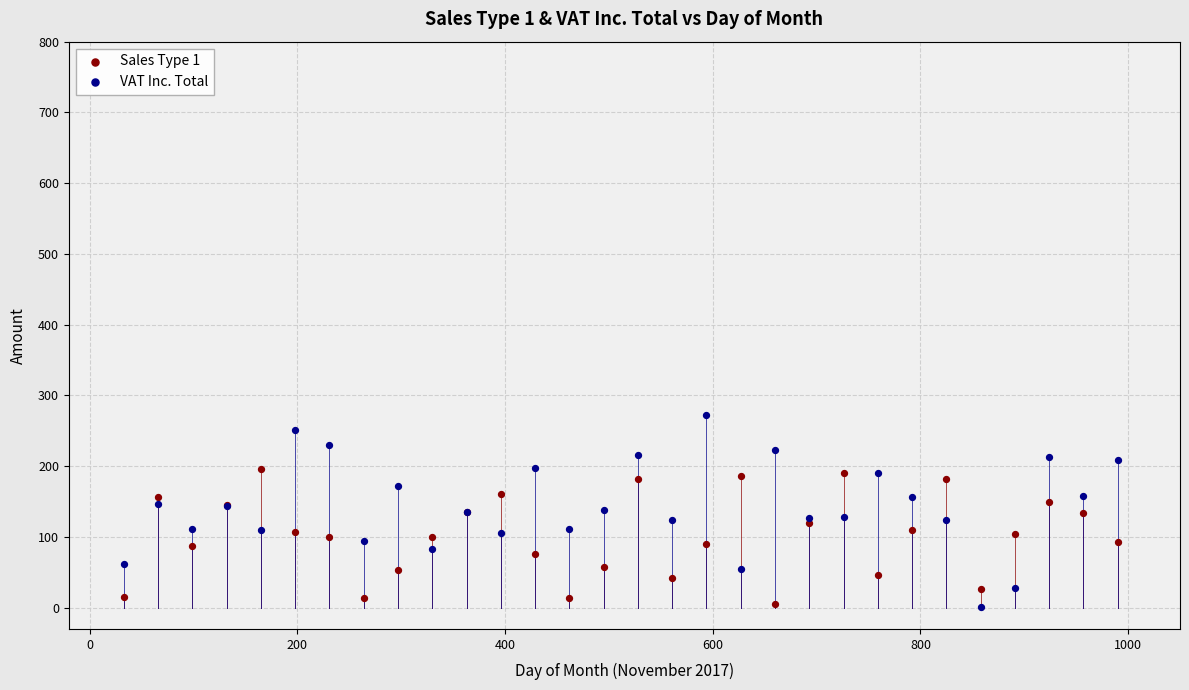

Which series contains the highest Y value?

VAT Inc. Total